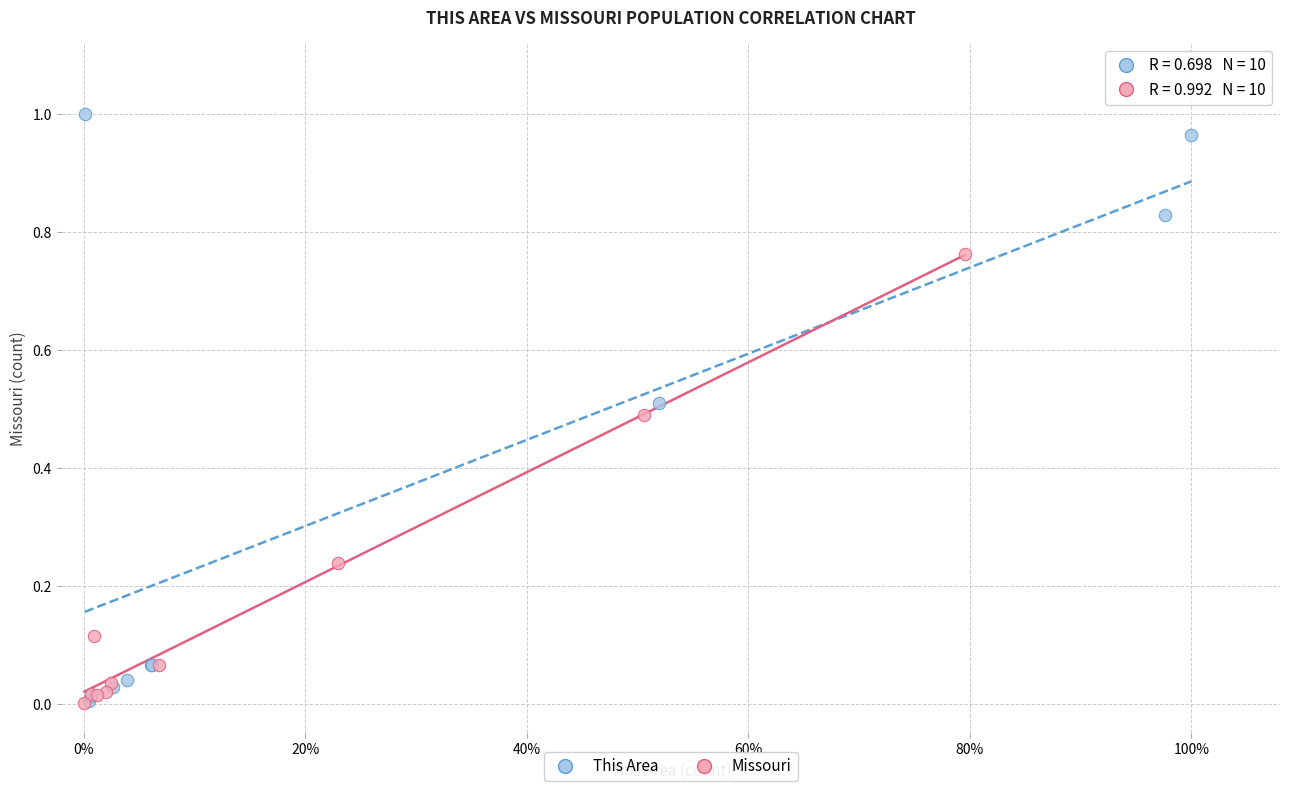

Which series reaches the maximum Y coordinate?

This Area